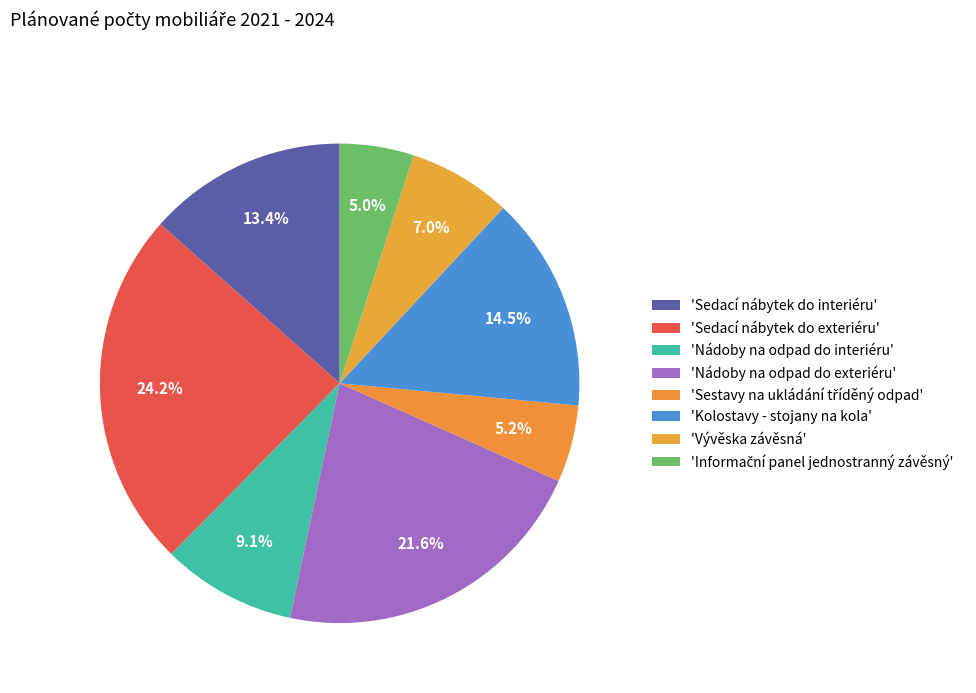

How many slices are in this pie chart?

8